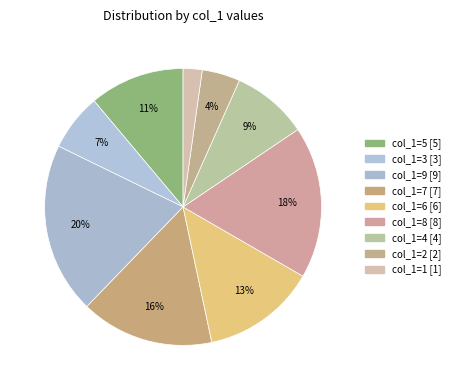

Count the number of slices in the pie.

9